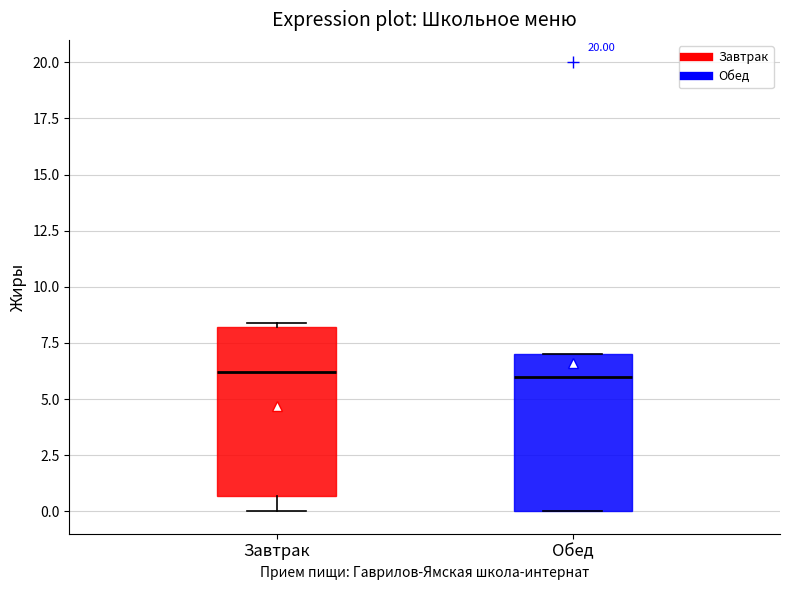

Where is the upper edge of the box for Обед on the y-axis? The values are not printed on the chart, so give them approximately, as read against the axis.

7.0